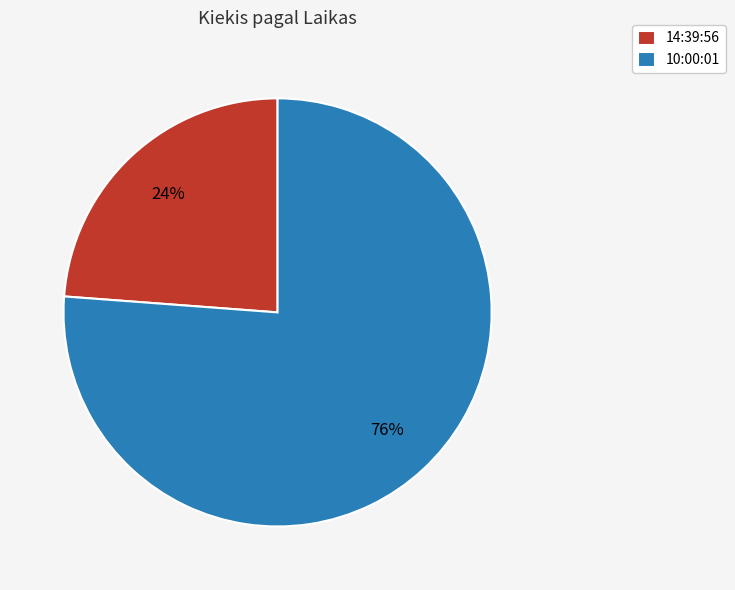

How many slices are in this pie chart?

2